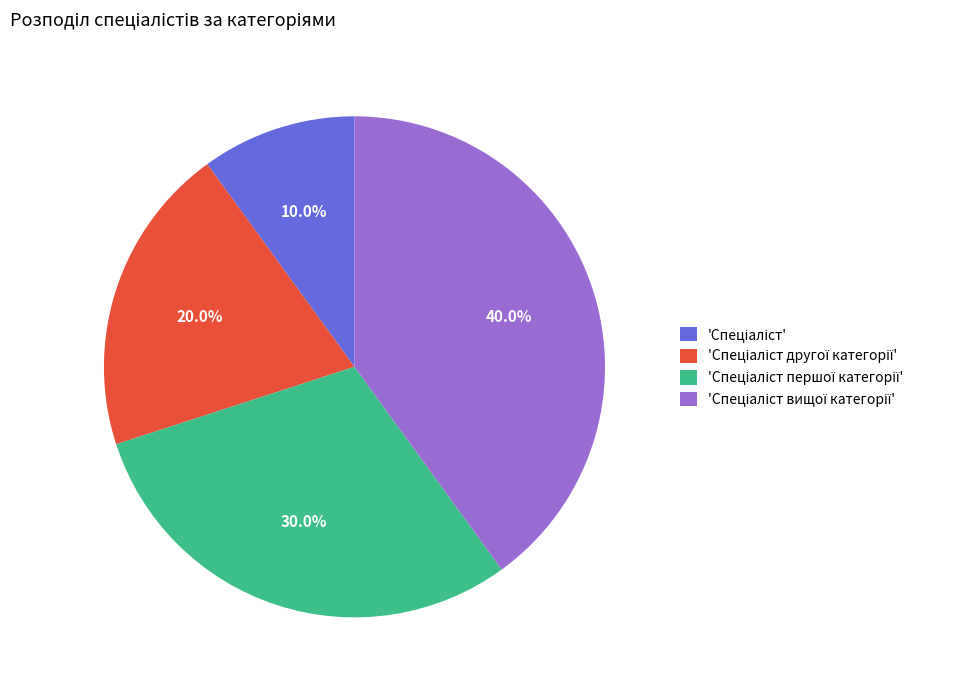

Is there any slice that represents more than half of the pie?

No